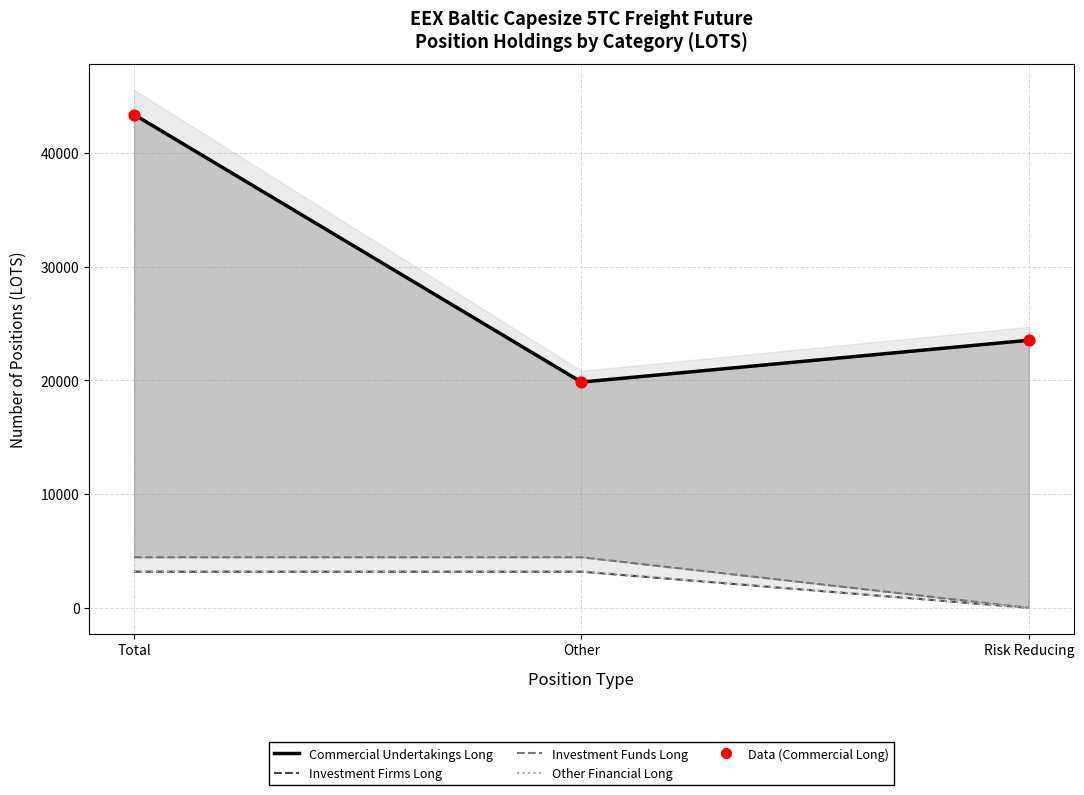

Is the value of Other Financial Long at Total greater than the value of Investment Firms Long at Other?

Yes